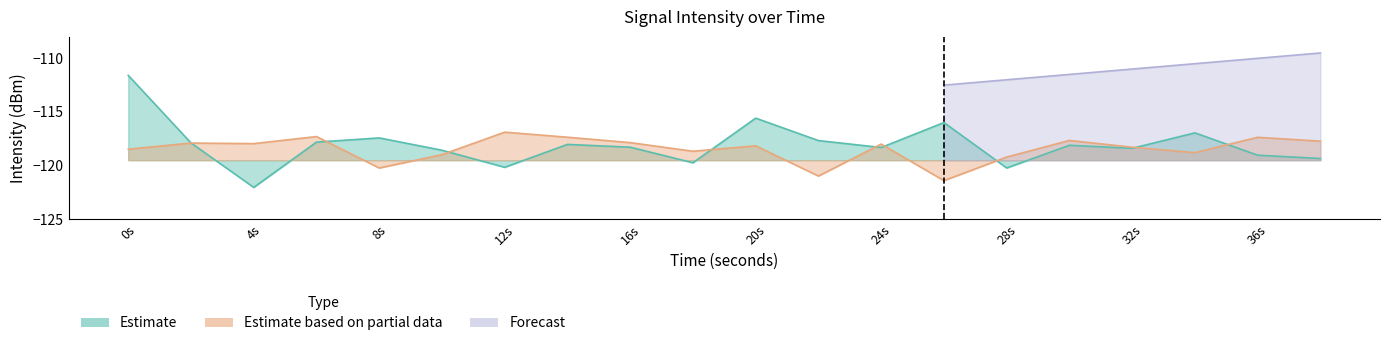

How many values in the Estimate series are below -118?

12